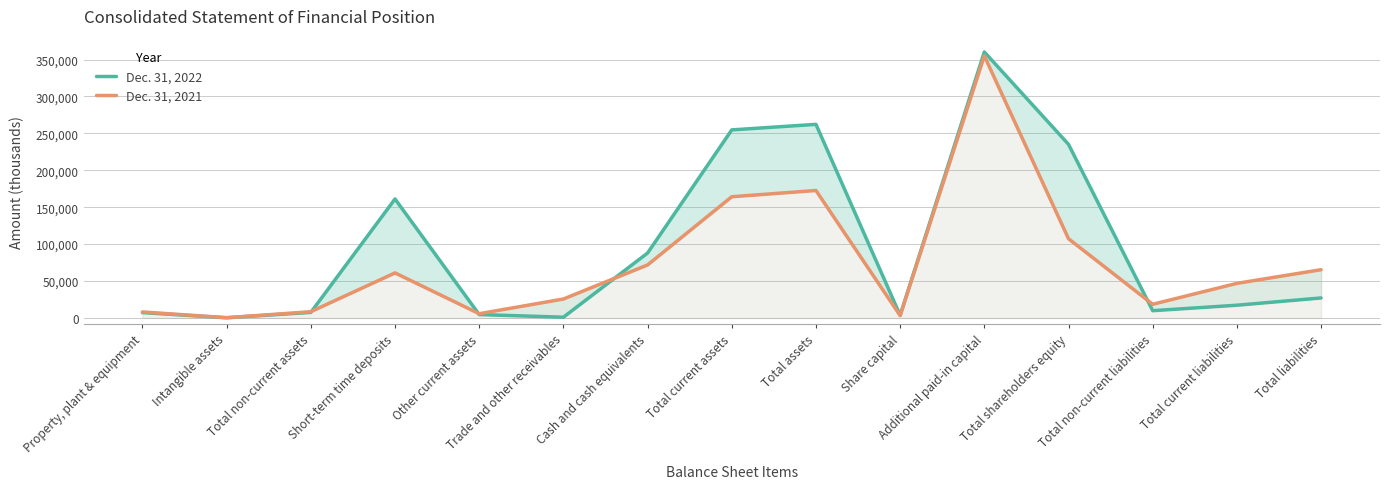

How many lines are shown in the chart?

2